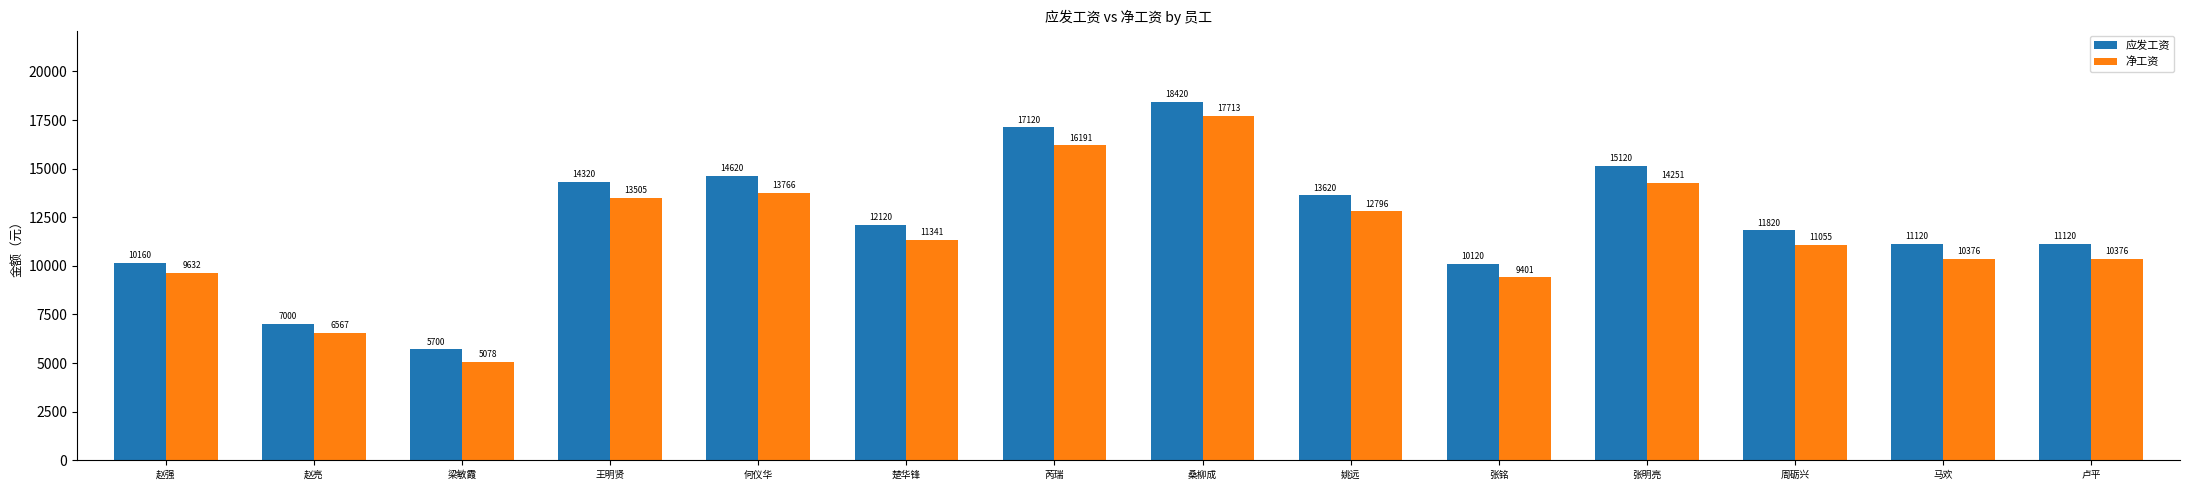

At which category is the sum across all series the highest?

桑柳成